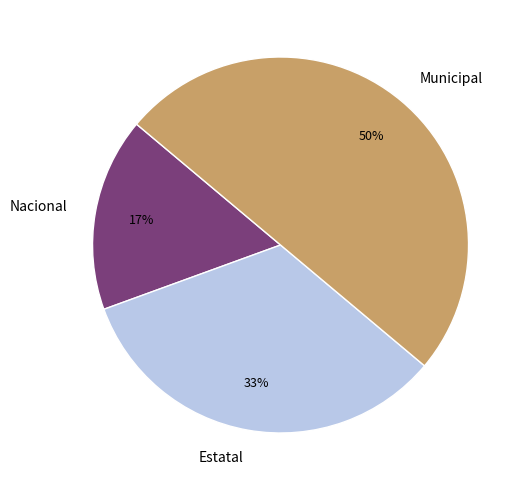

What is the ratio of the value at Nacional to the value at Municipal?

0.3